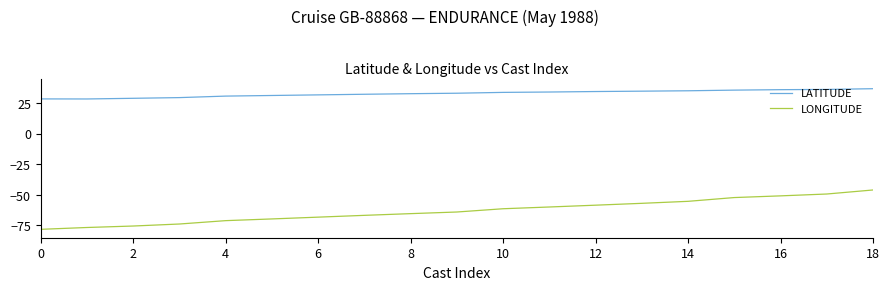

Rank the series by their average value, from lowest to highest.

LONGITUDE, LATITUDE